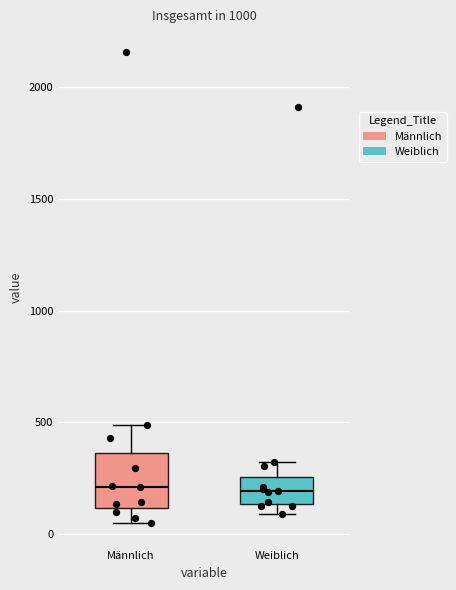

Where does the lower whisker of the box for Männlich end on the y-axis? The values are not printed on the chart, so give them approximately, as read against the axis.

50